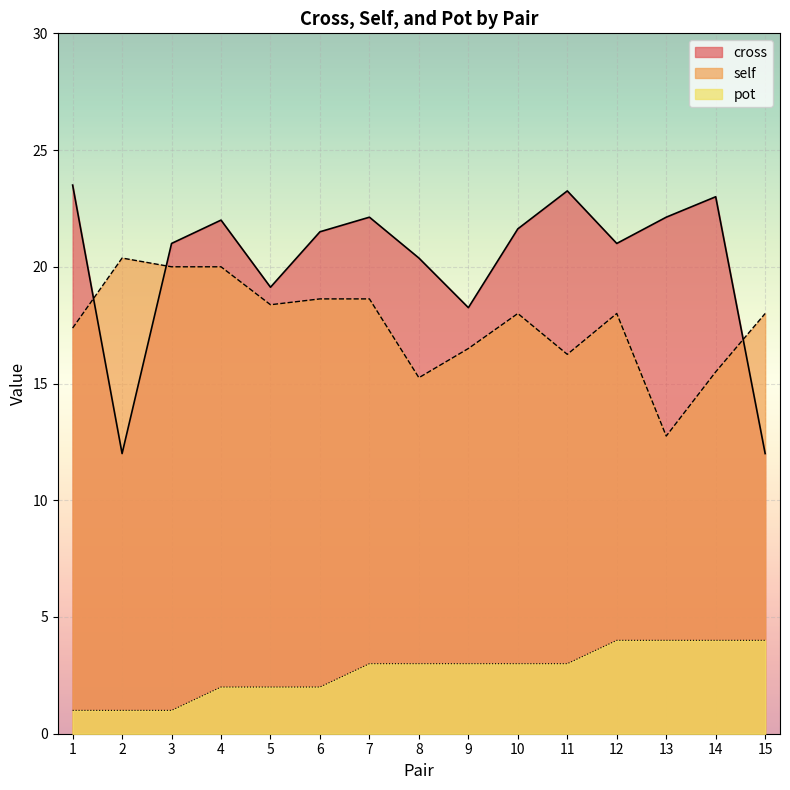

True or false: self and pot cross at least once.

False